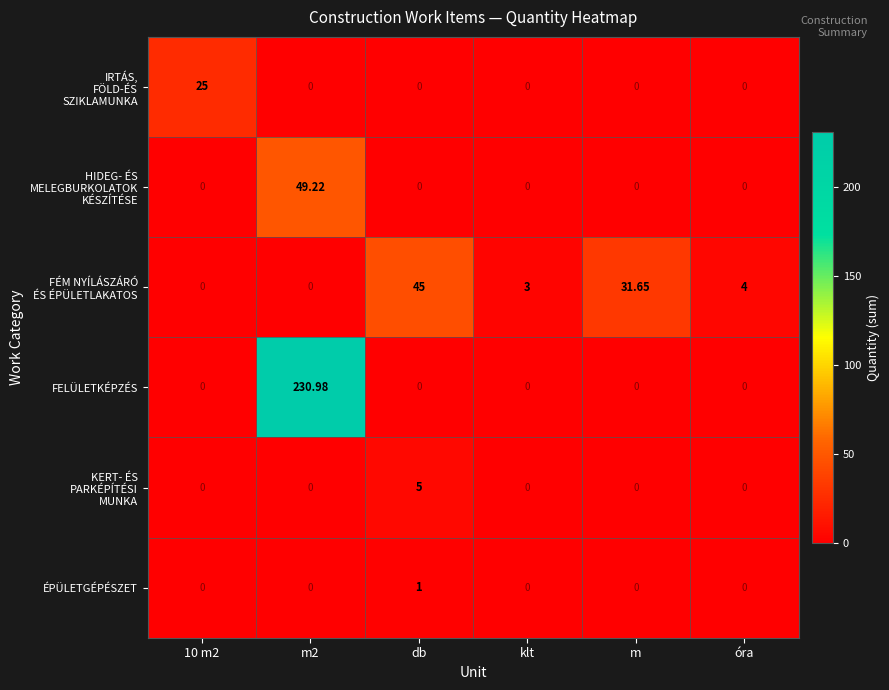

Which series has the largest total across all categories?

FELÜLETKÉPZÉS